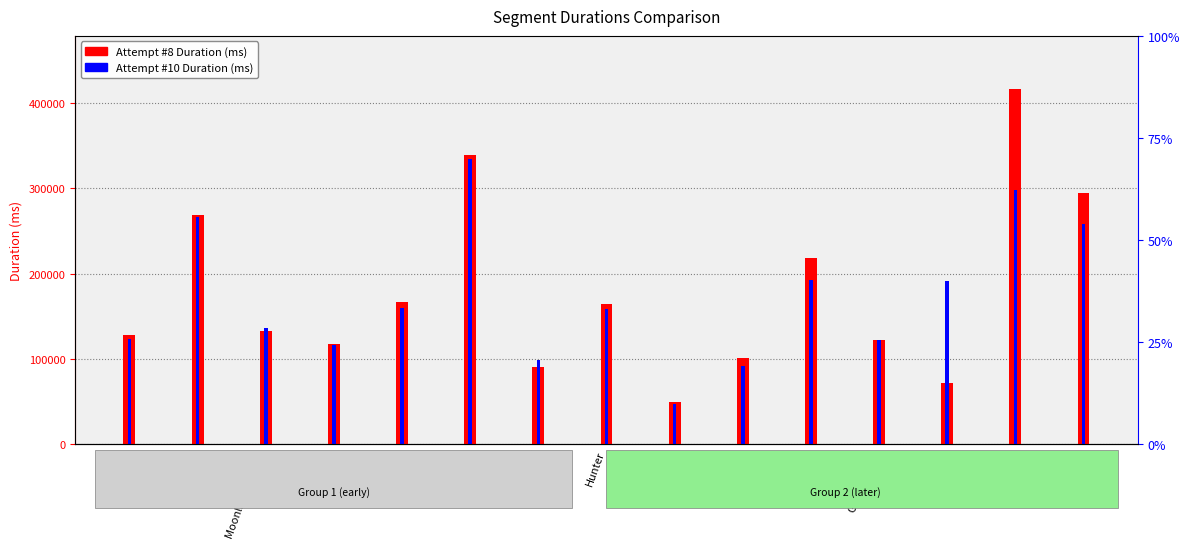

Which has a higher value, Rebecca or Plant 42?

Plant 42